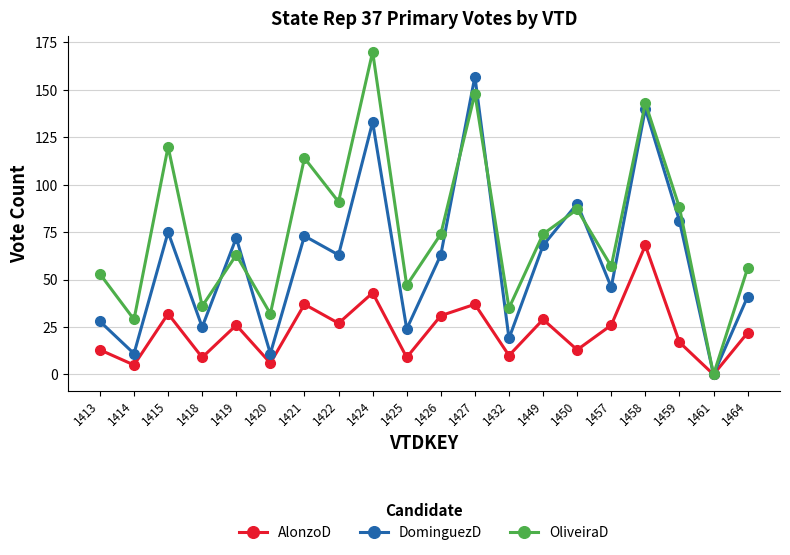

How many lines are shown in the chart?

3